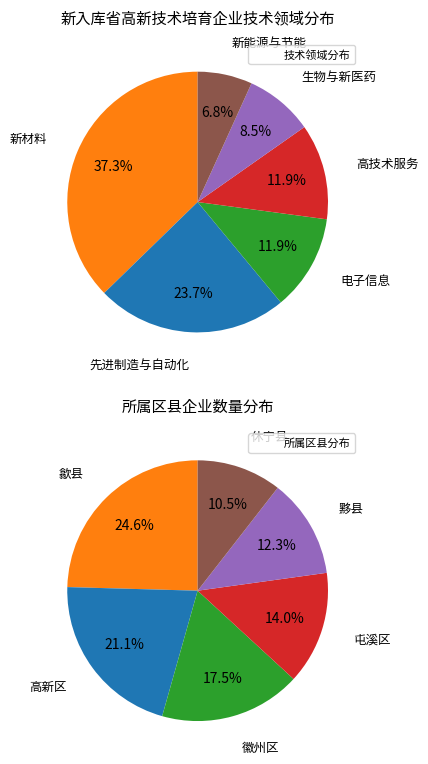

Approximately how many times larger is the value at 生物与新医药 compared to 高技术服务?

0.7